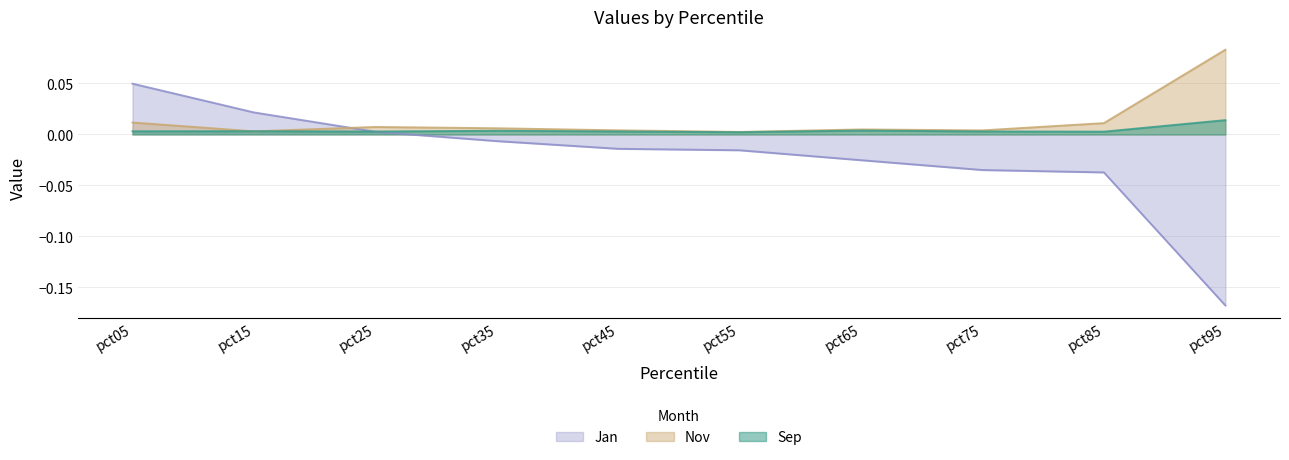

True or false: Nov has more than 1 interior local peaks.

True